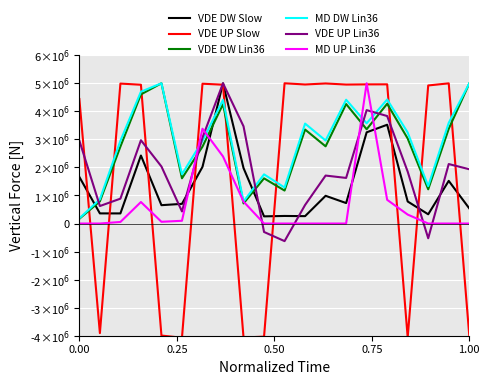

Does the chart display data point markers on the line(s)?

No